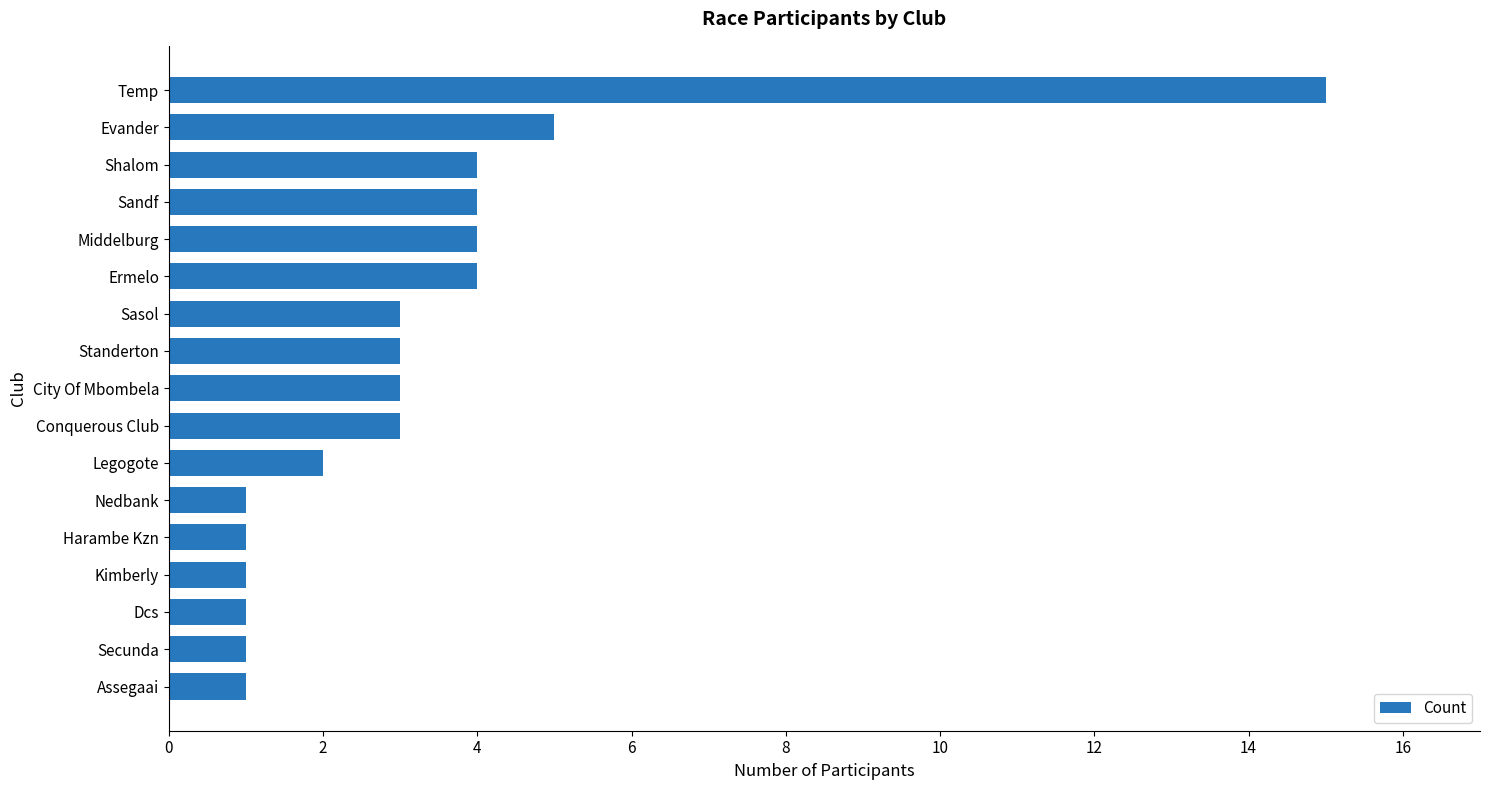

What is the difference between the maximum and minimum values?

14